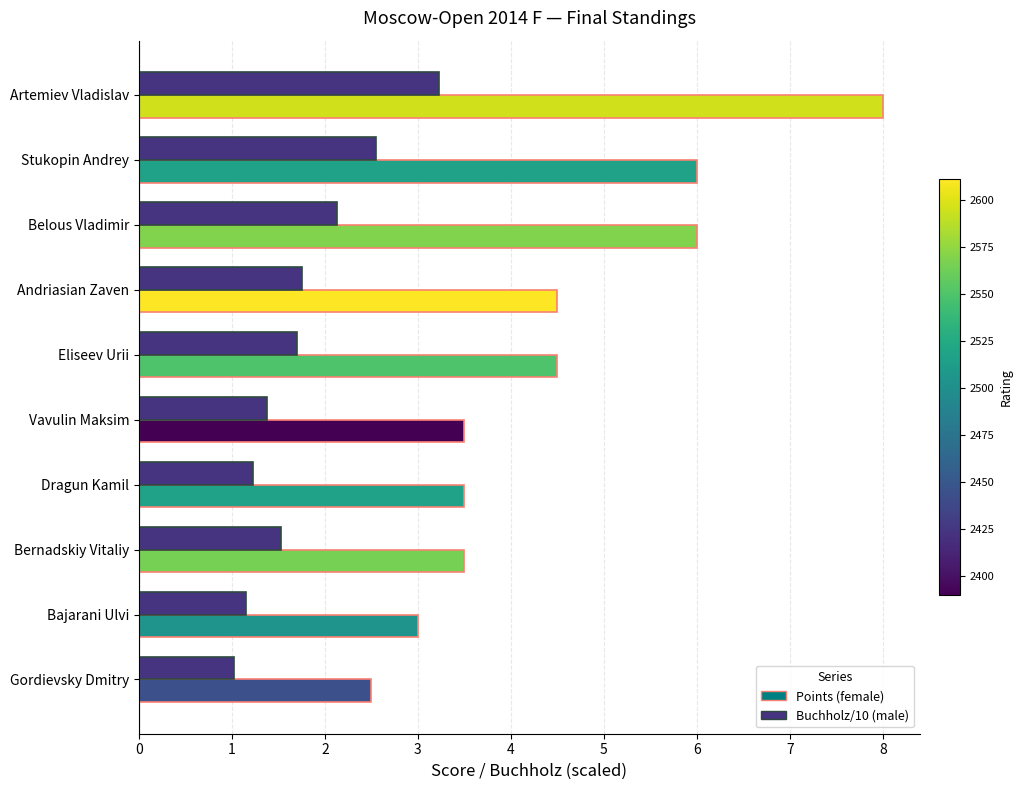

What is the difference between the highest and lowest values at Artemiev Vladislav?

4.8